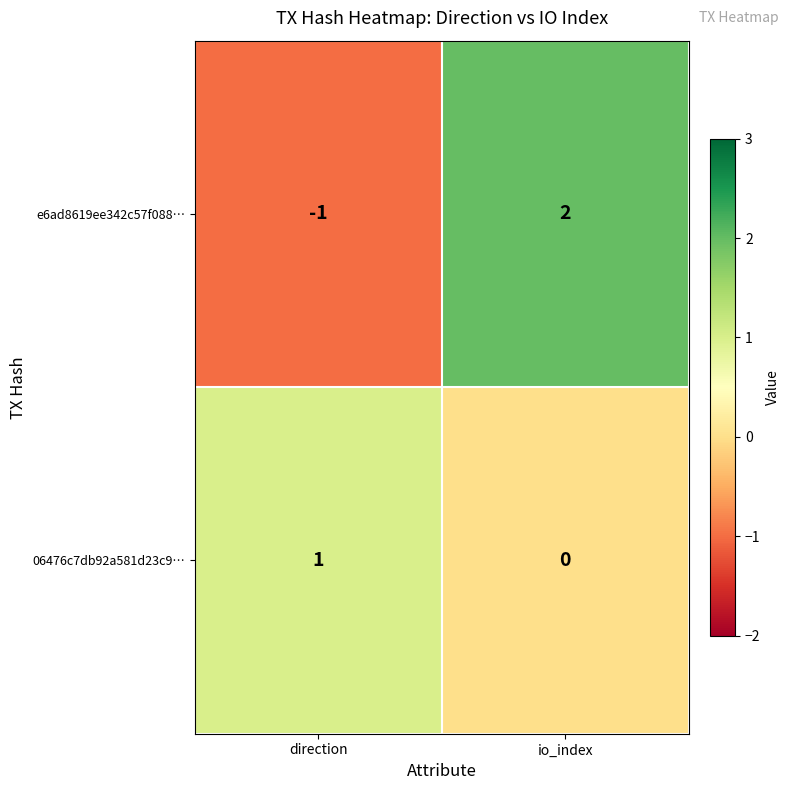

Between direction and io_index, which series saw the biggest shift?

e6ad8619ee342c57f088…